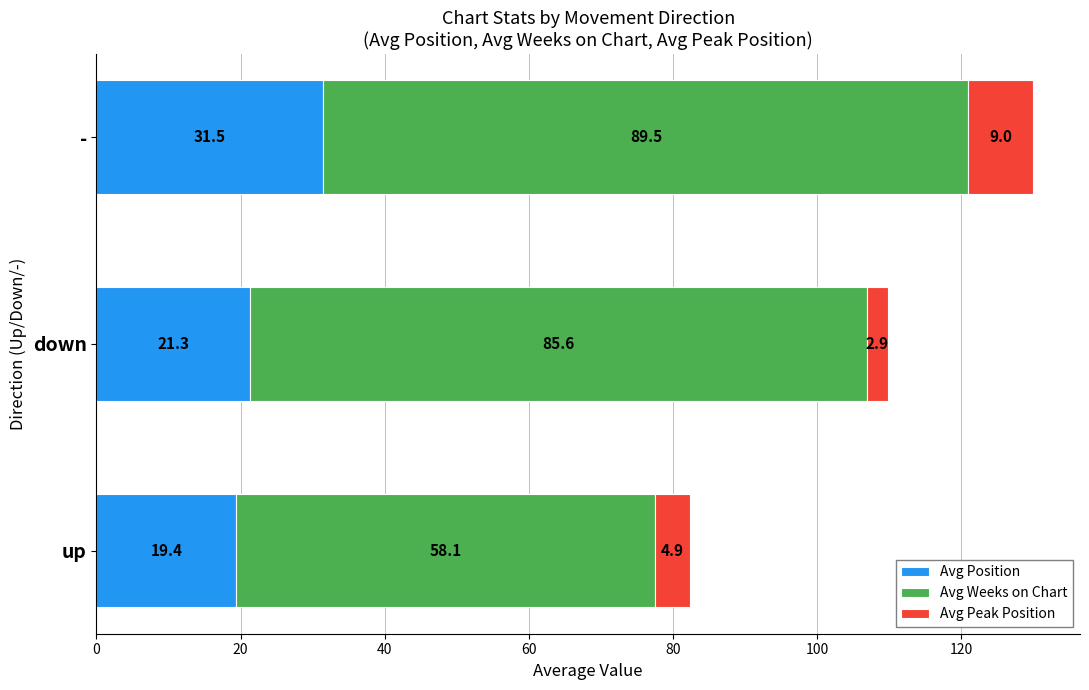

What value does the Avg Position series have at -?

31.5